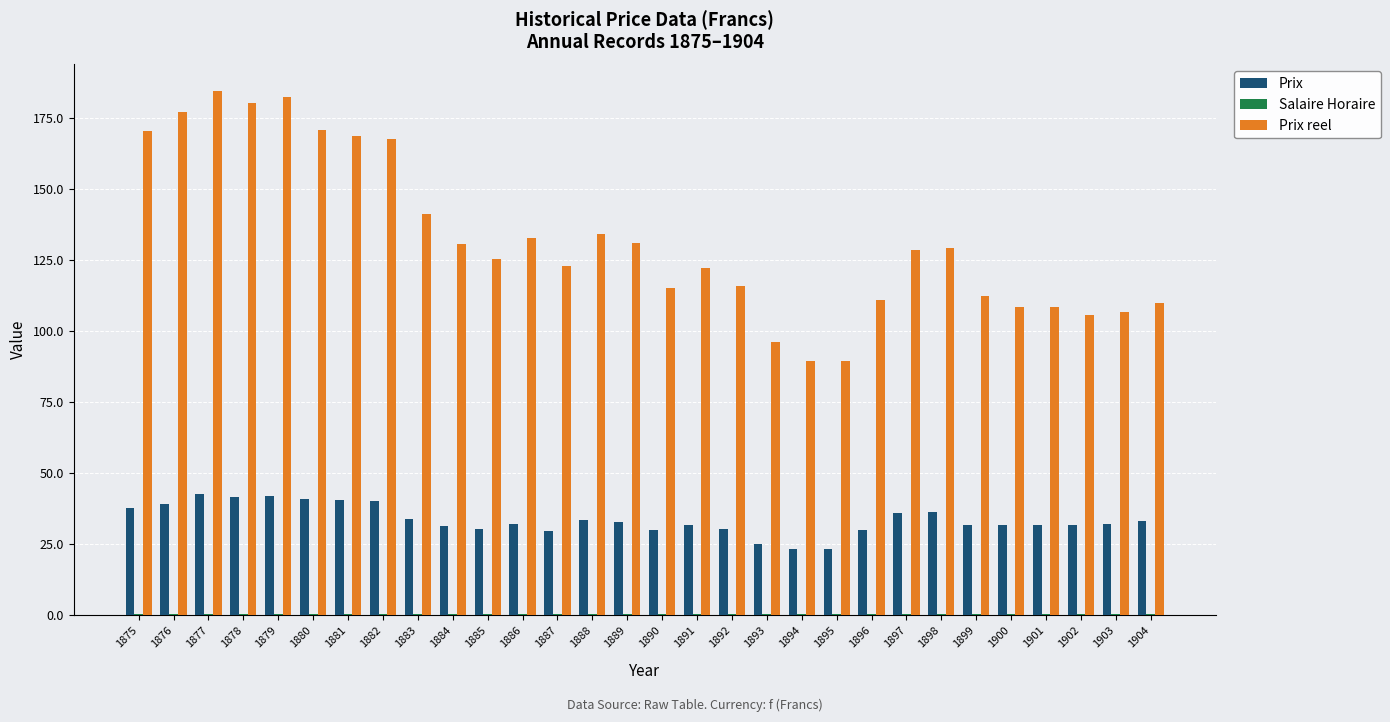

The Prix reel series shows 89.4 at 1895. True or false?

True